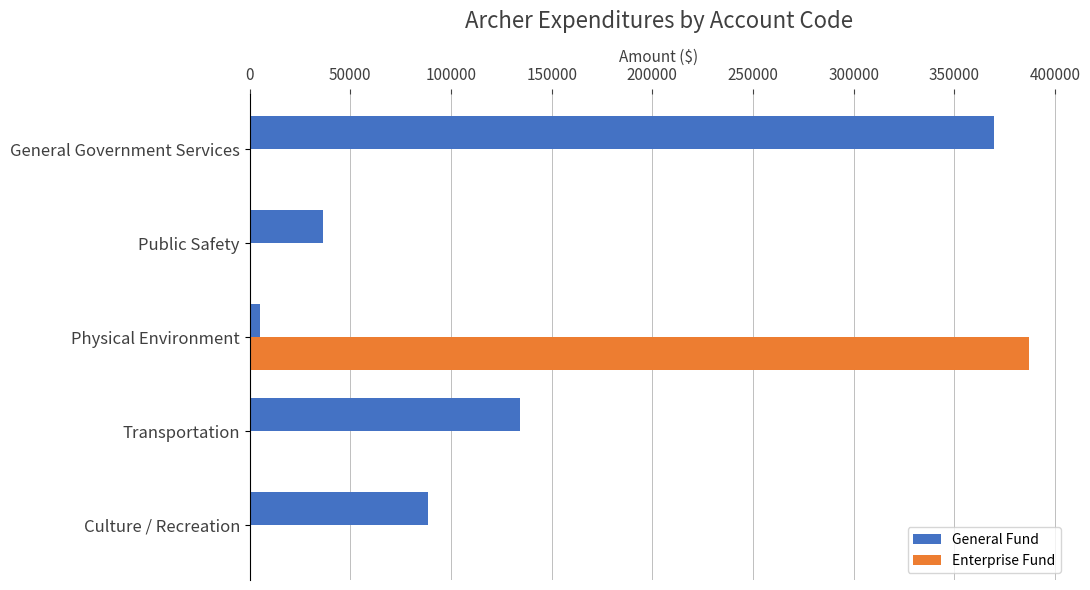

Count the number of data series in this chart.

2